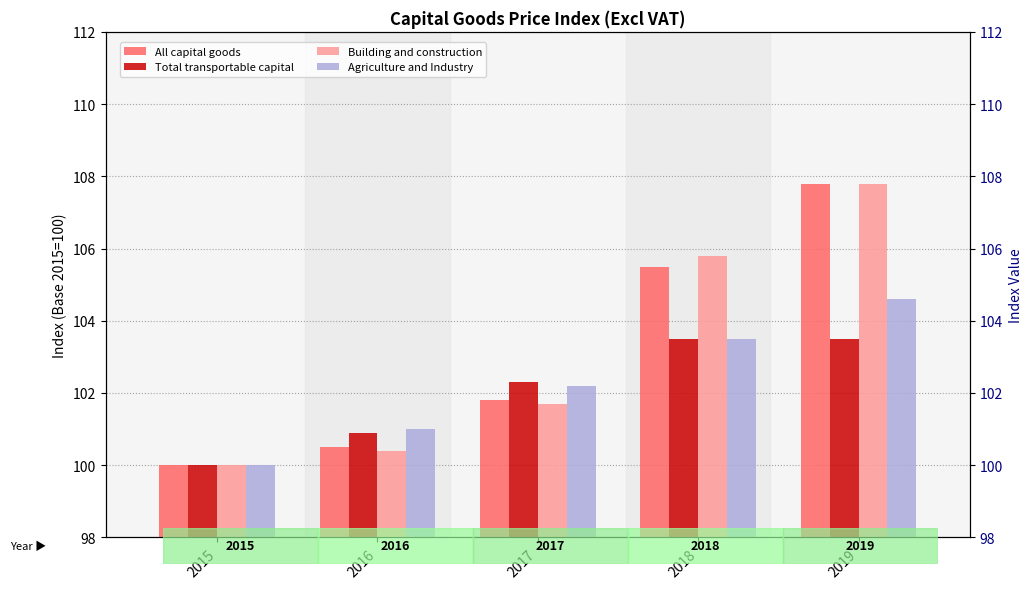

Reading left to right, list all the values displayed in this chart.

All capital goods: 2015=100.0	2016=100.5	2017=101.8	2018=105.5	2019=107.8
Total transportable capital: 2015=100.0	2016=100.9	2017=102.3	2018=103.5	2019=103.5
Building and construction: 2015=100.0	2016=100.4	2017=101.7	2018=105.8	2019=107.8
Agriculture and Industry: 2015=100.0	2016=101.0	2017=102.2	2018=103.5	2019=104.6